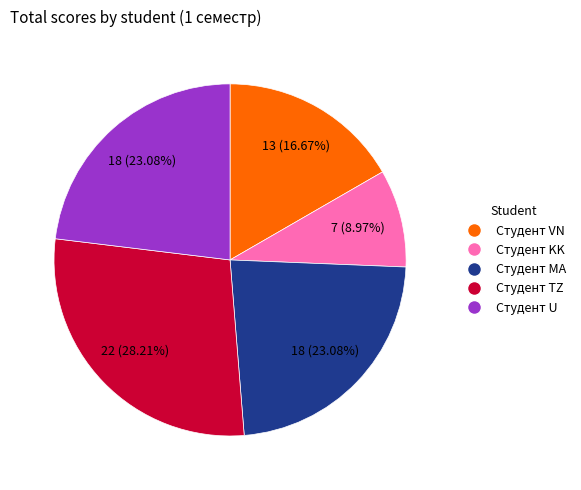

Is there any slice that represents more than half of the pie?

No